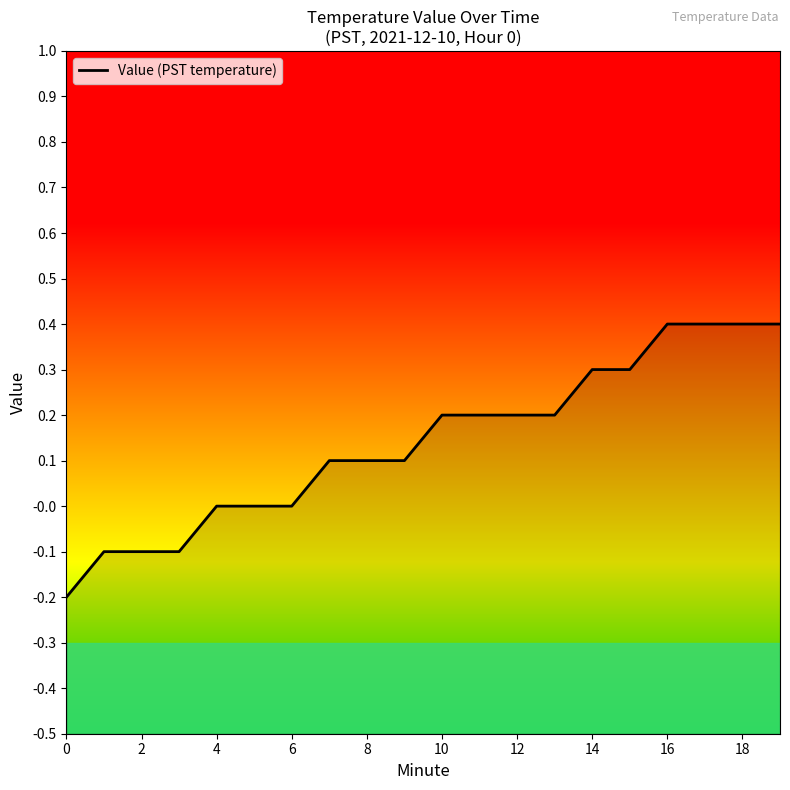

True or false: the data has more than 1 interior local peaks.

False